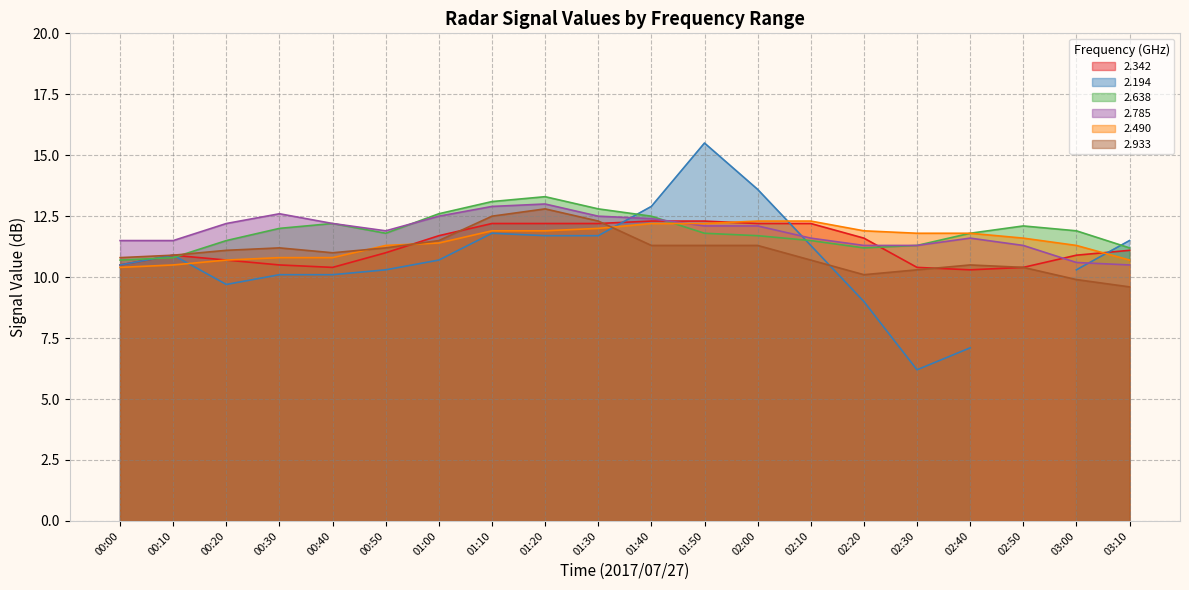

In 2.638, how many points are lower than both neighbors (excluding endpoints)?

2